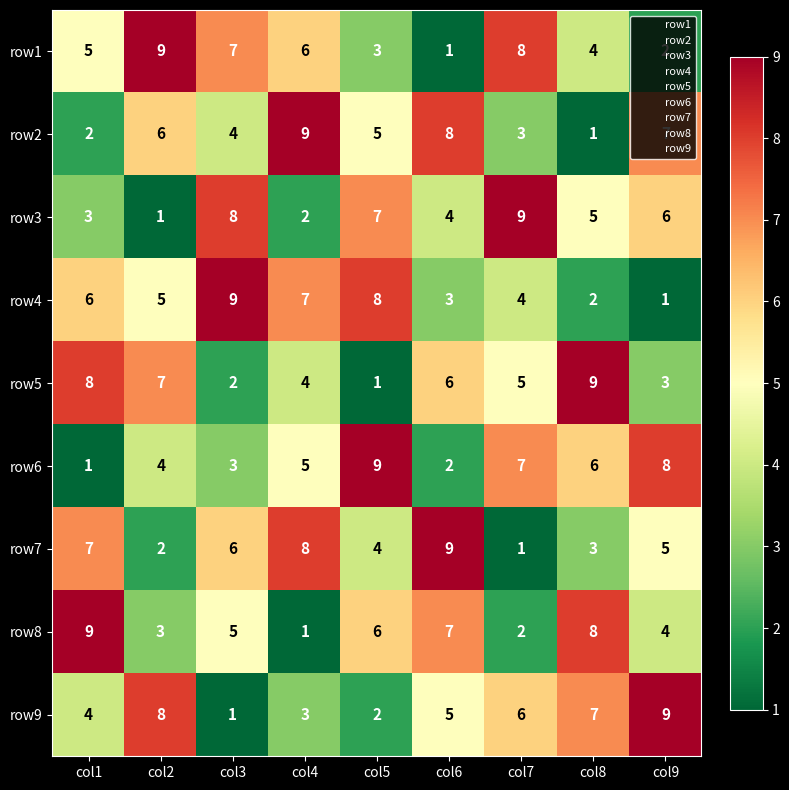

What is the difference between the second highest and second lowest values in the row4 series?

6